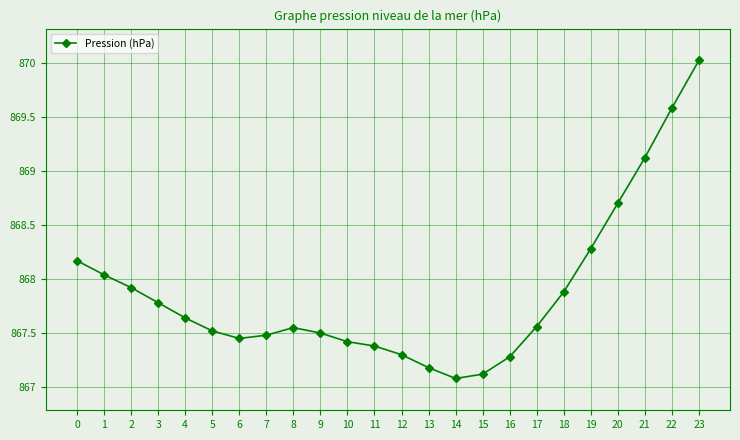

Read the value at 10.

867.4